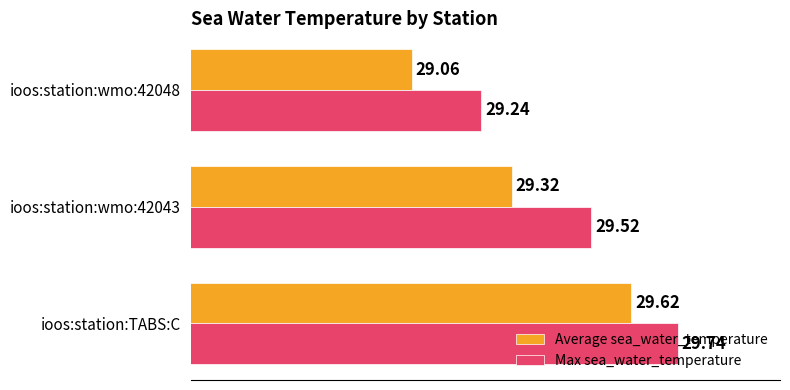

What is the difference between the Max sea_water_temperature values at ioos:station:TABS:C and ioos:station:wmo:42048?

0.5